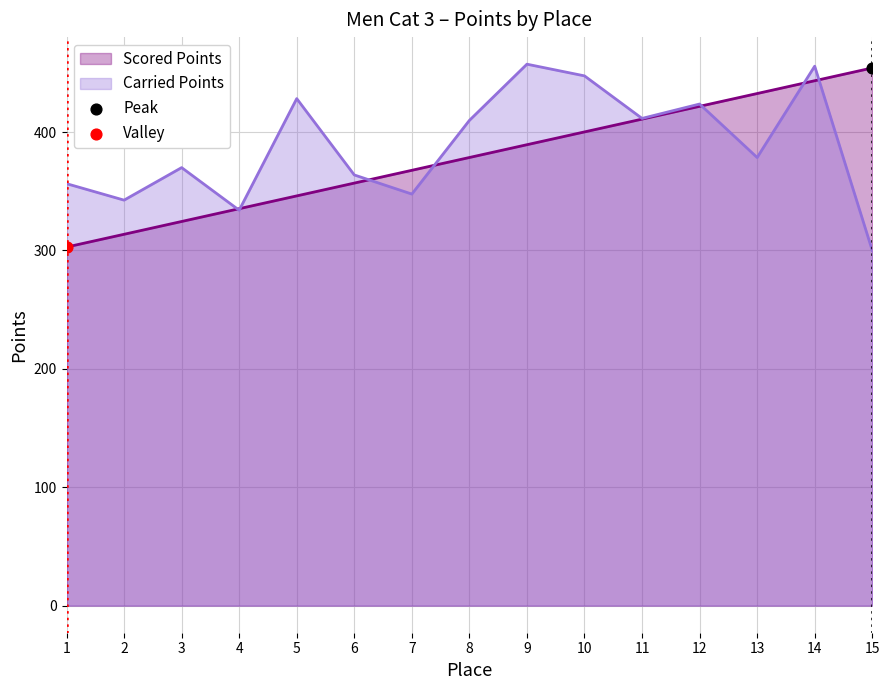

Which series has the largest total across all categories?

Carried Points